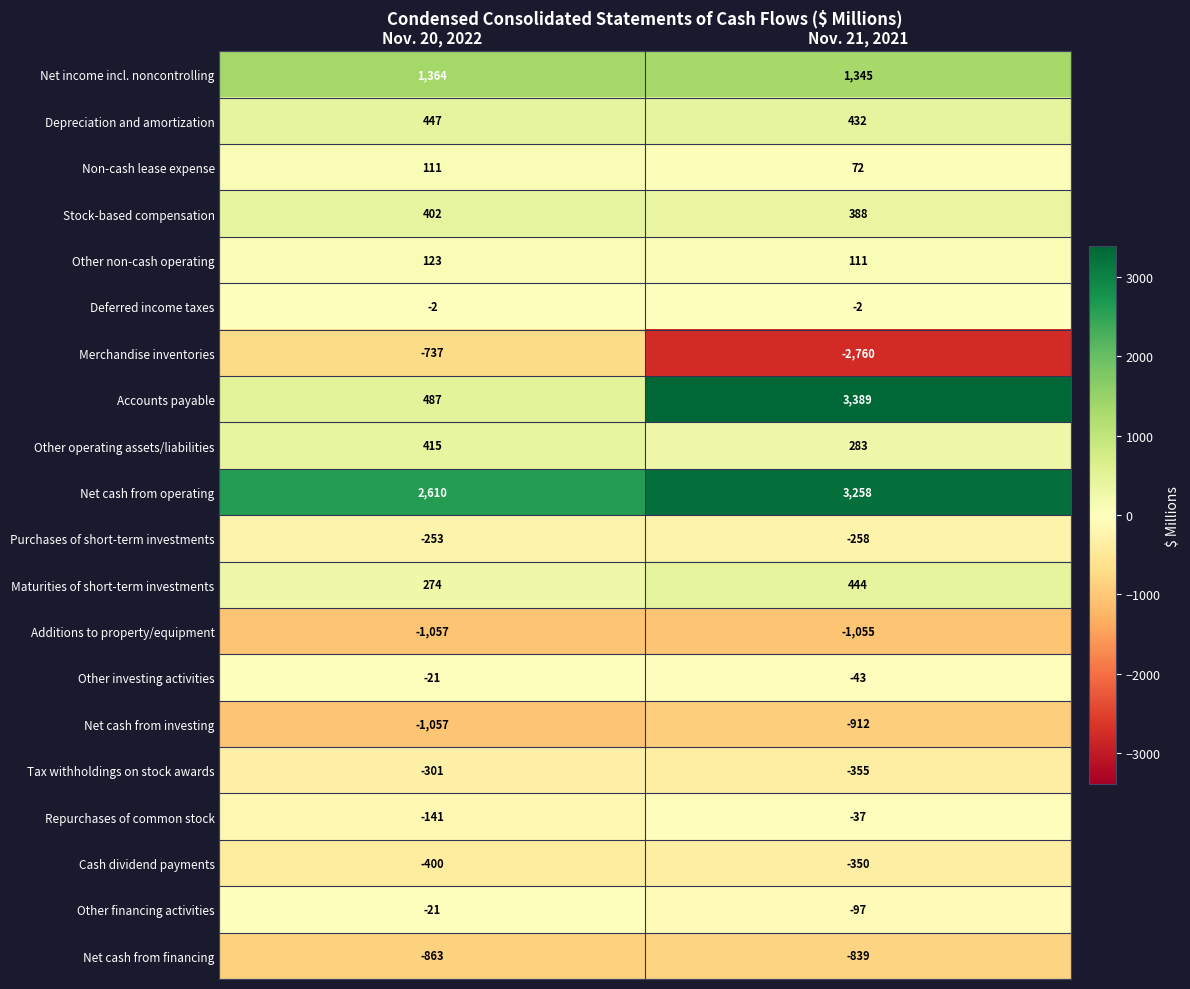

How many series are shown in this chart?

20